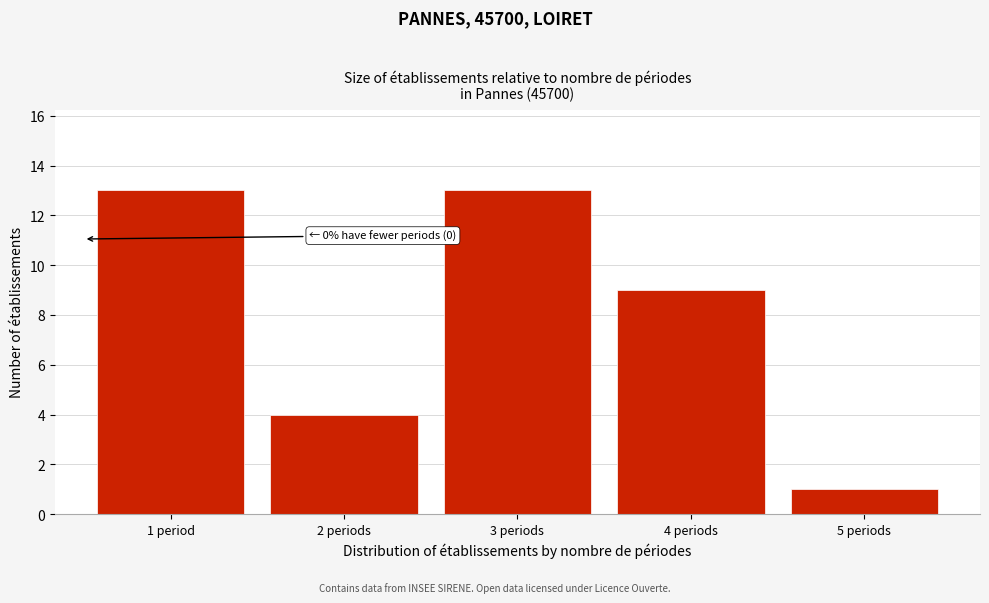

Reading left to right, transcribe all the data shown in this chart.

1 period=13	2 periods=4	3 periods=13	4 periods=9	5 periods=1